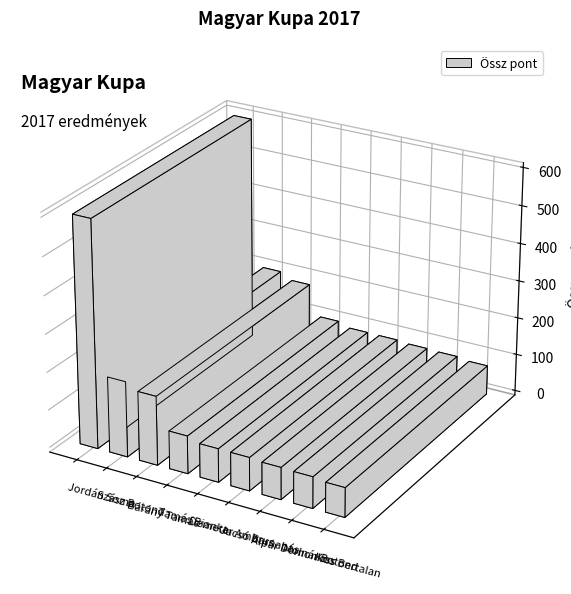

What is the change in value from Tamás Bianka to Jacsó Barnabás?

-12.0